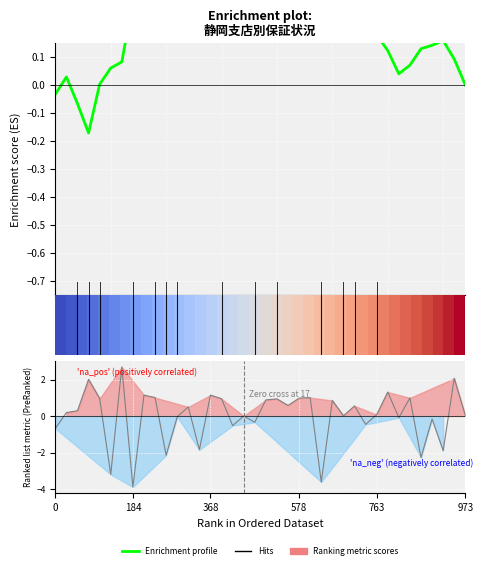

How many intersections are there between 0.5 and Enrichment profile?

4